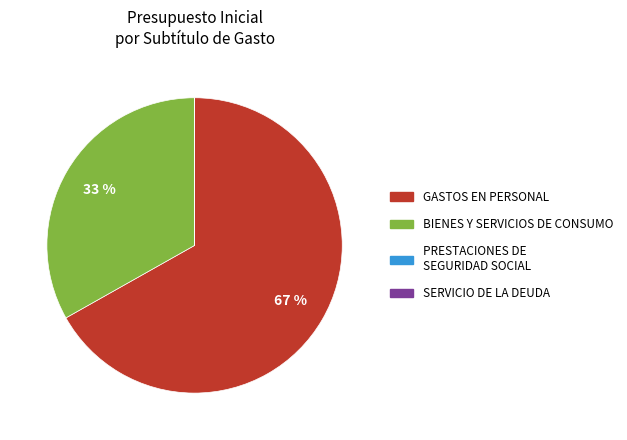

Which slice is the largest?

GASTOS EN PERSONAL